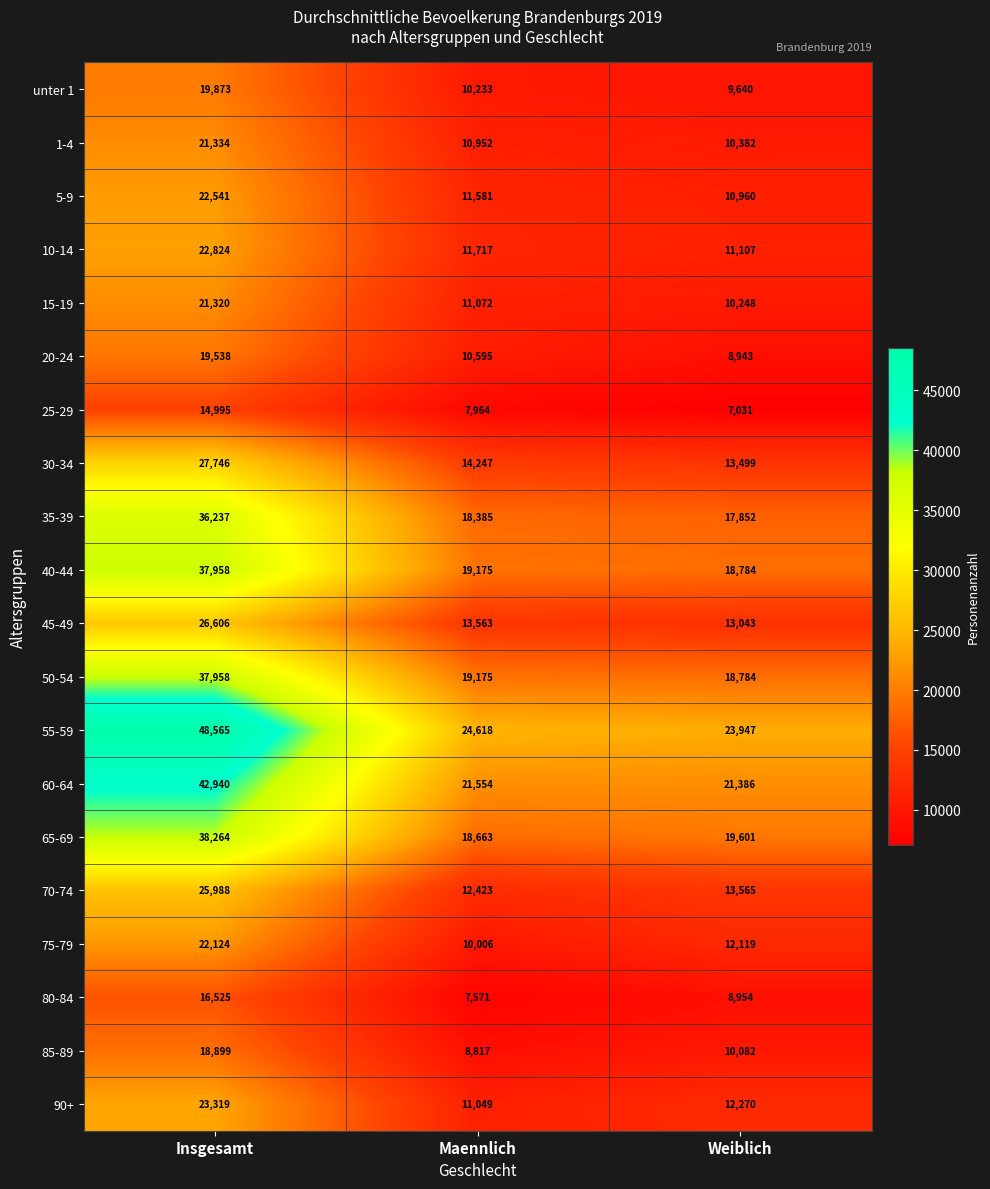

What value does the 45-49 series have at Maennlich, to the nearest 100?

13600